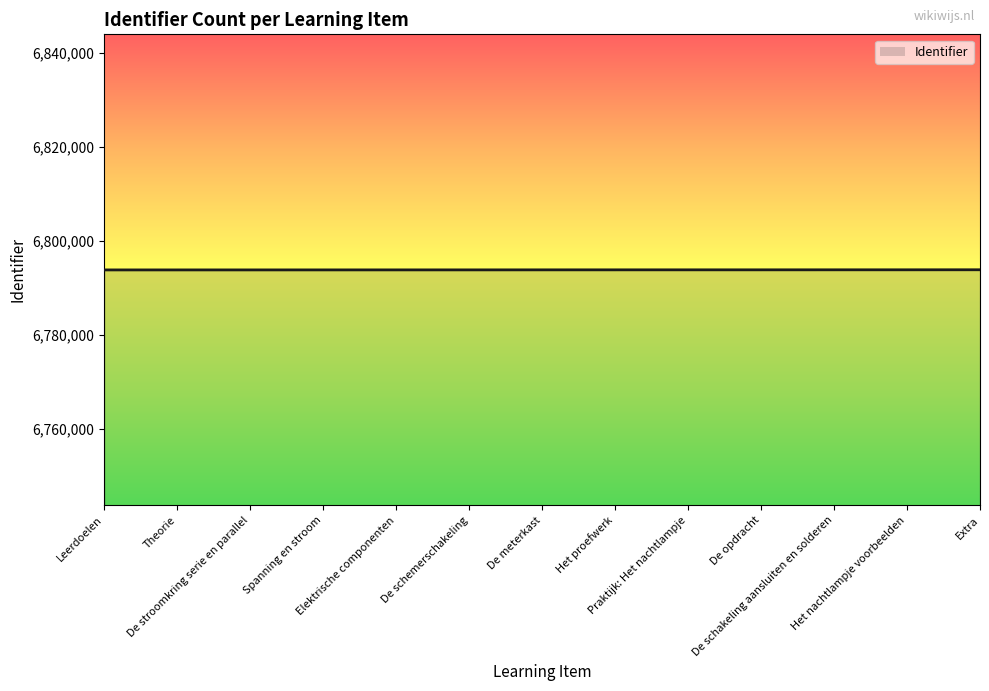

What is the maximum value shown in the chart?

6793874